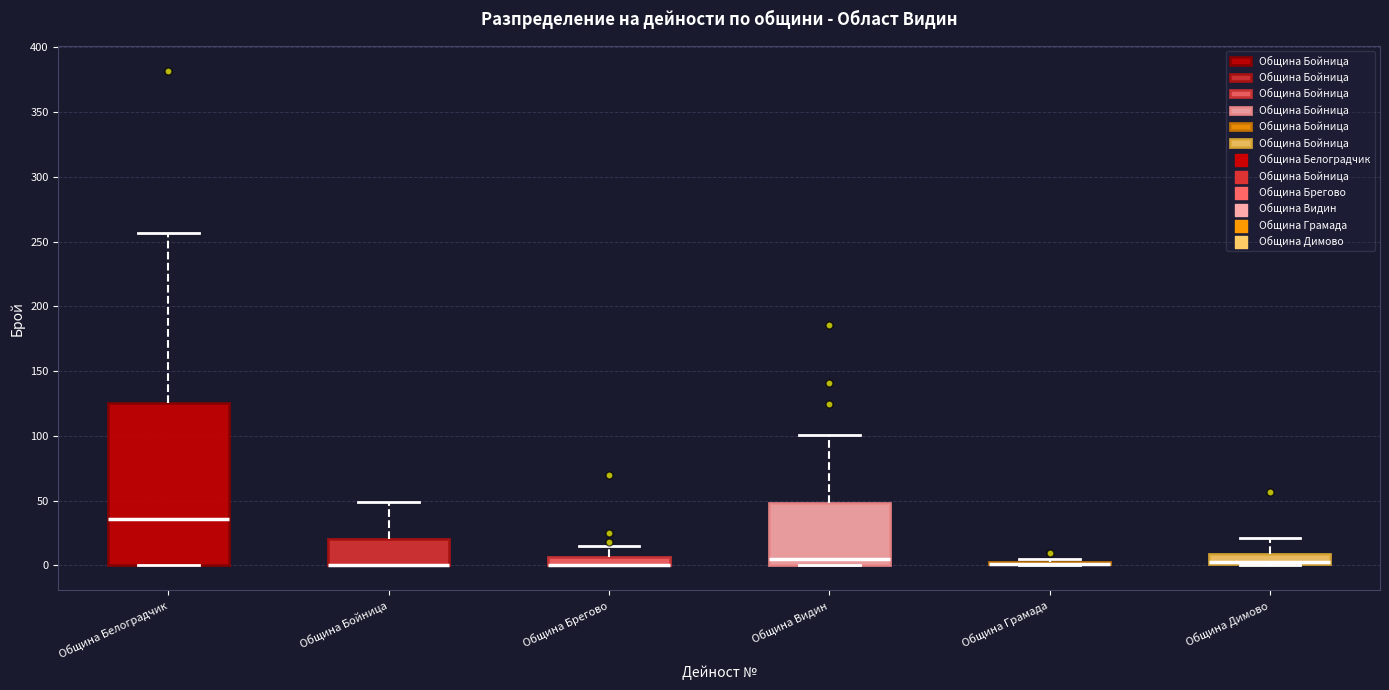

Where does the upper whisker of the box for Община Брегово end on the y-axis? The values are not printed on the chart, so give them approximately, as read against the axis.

15